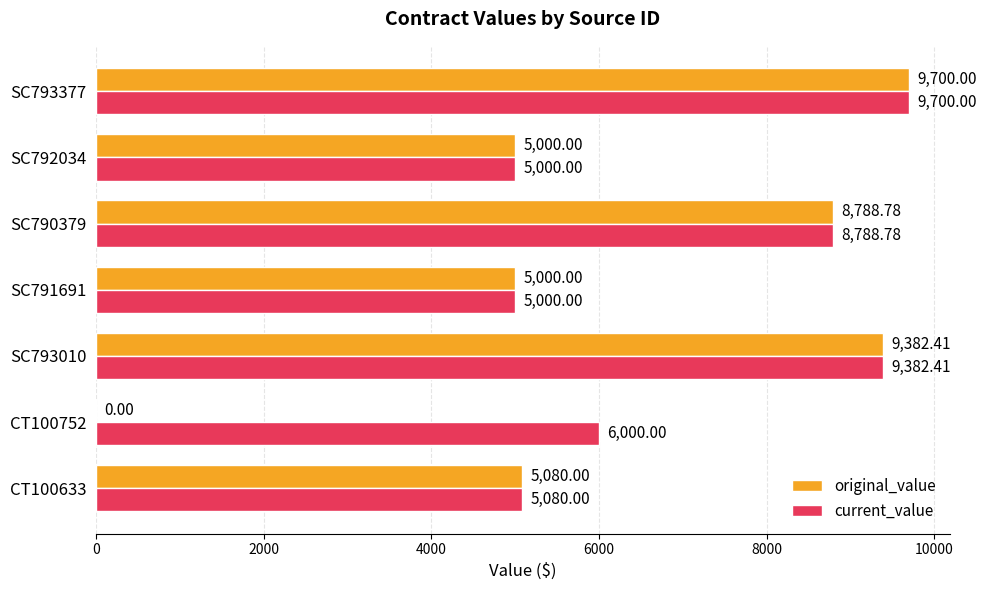

What is the sum of the current_value values at CT100752 and SC792034?

11000.0